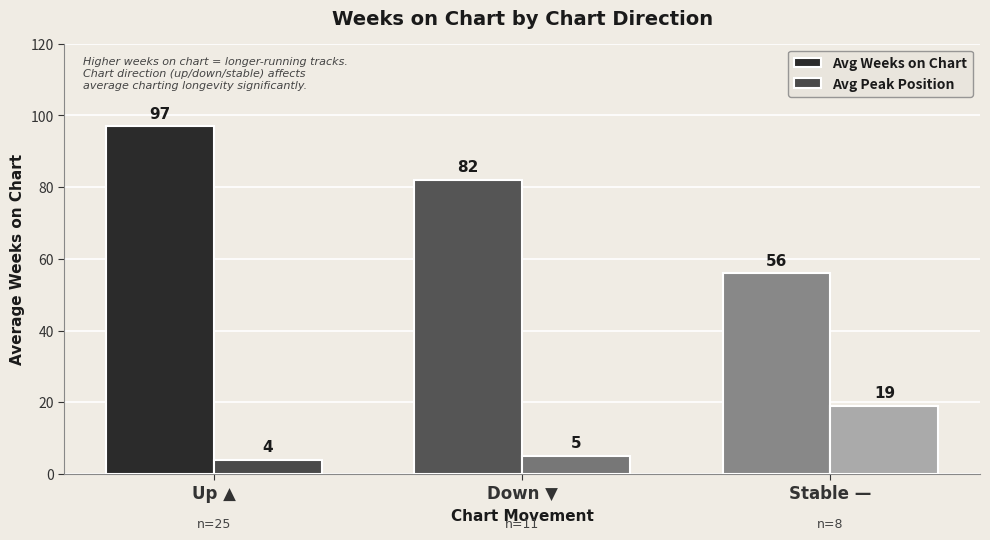

List the series in order of their overall mean, highest first.

Avg Weeks on Chart, Avg Peak Position